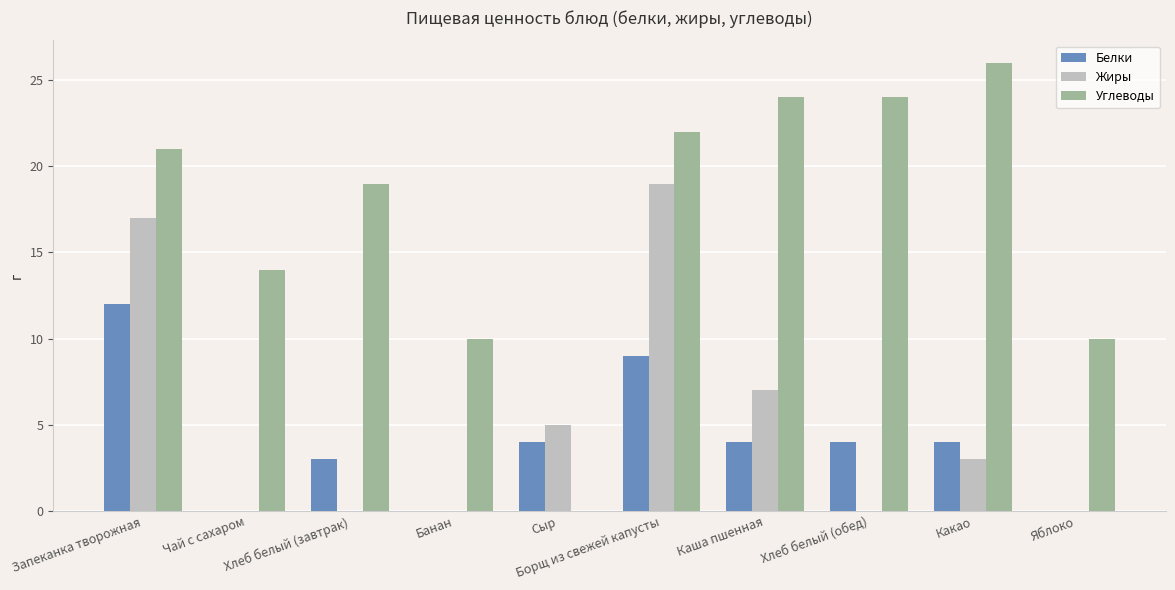

At which category does the chart reach its peak across all series?

Какао